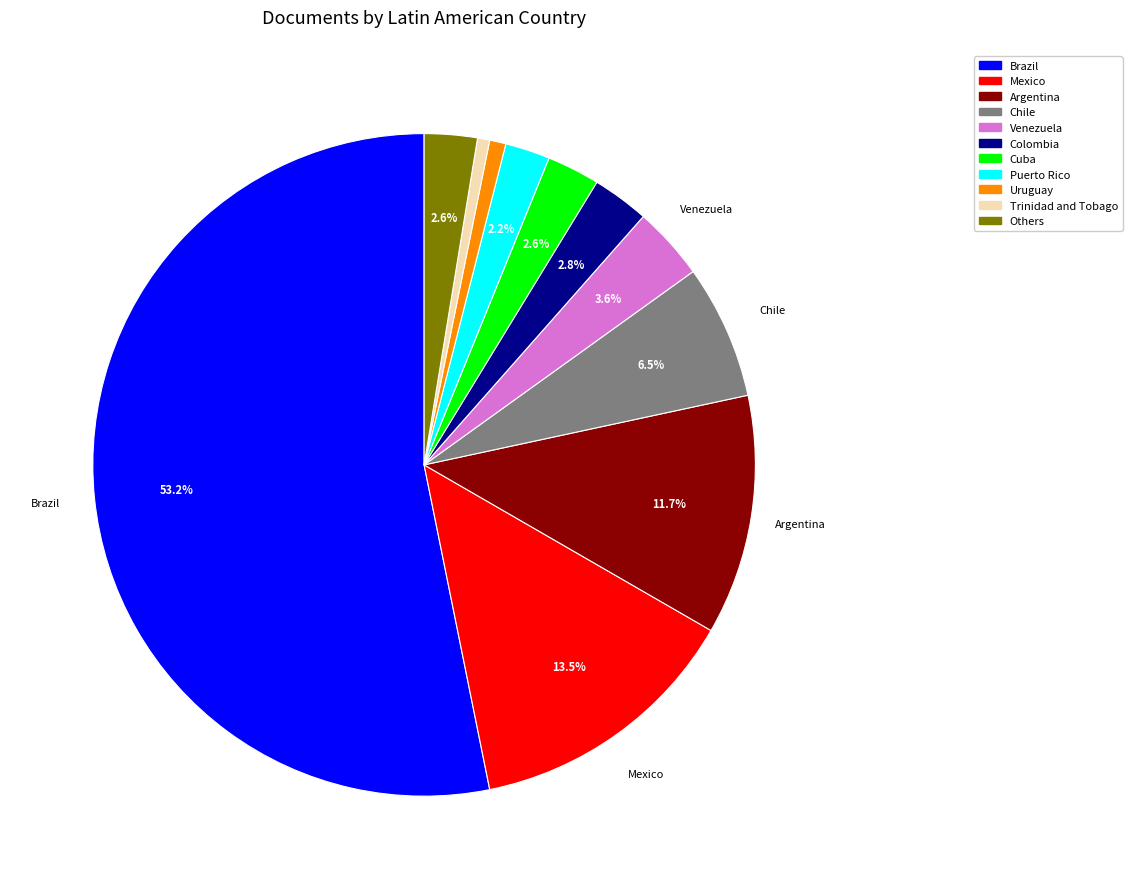

To the nearest percent, what is the difference between the largest and smallest slice percentages?

53%